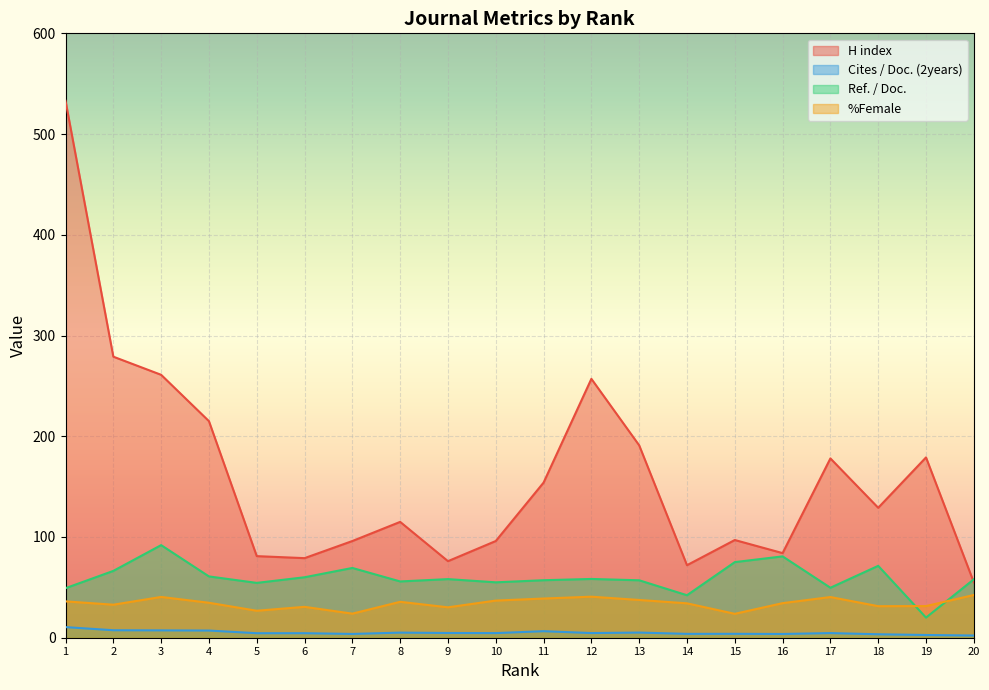

Which has a higher value, 1 or 3?

1